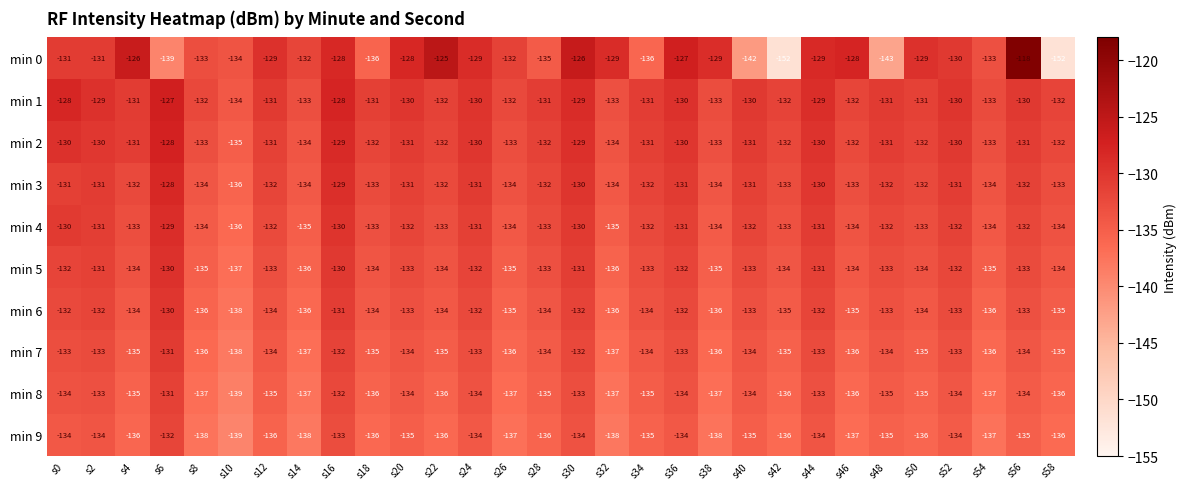

How many min 5 values are between -134 and -132?

18